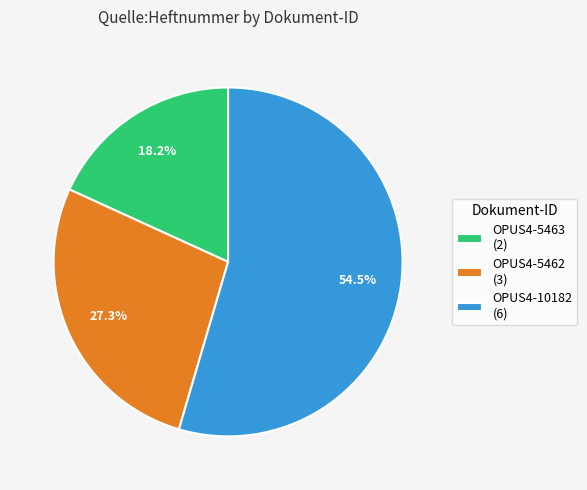

What is the majority slice?

OPUS4-10182